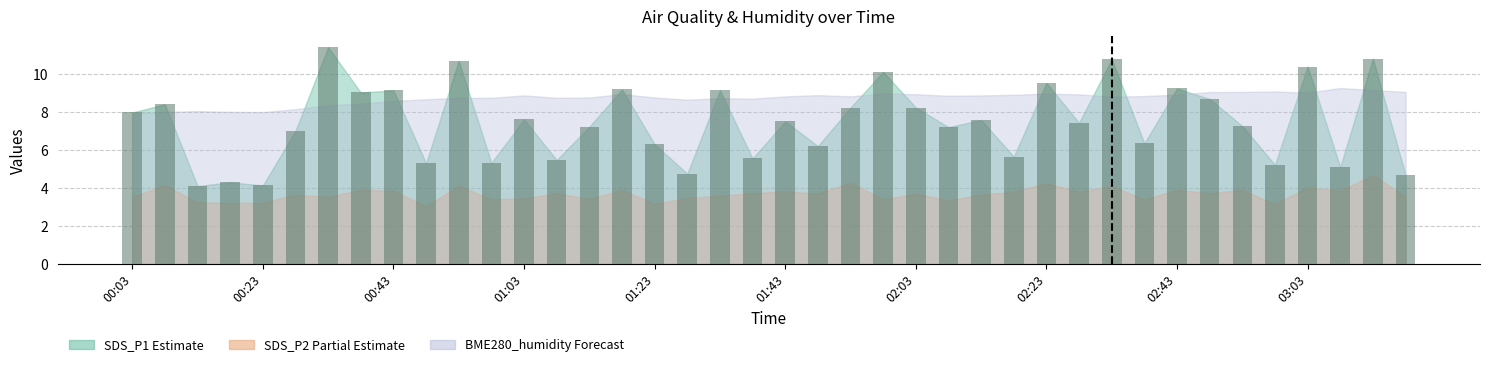

What is the value of the 23rd bar from the left?

8.2